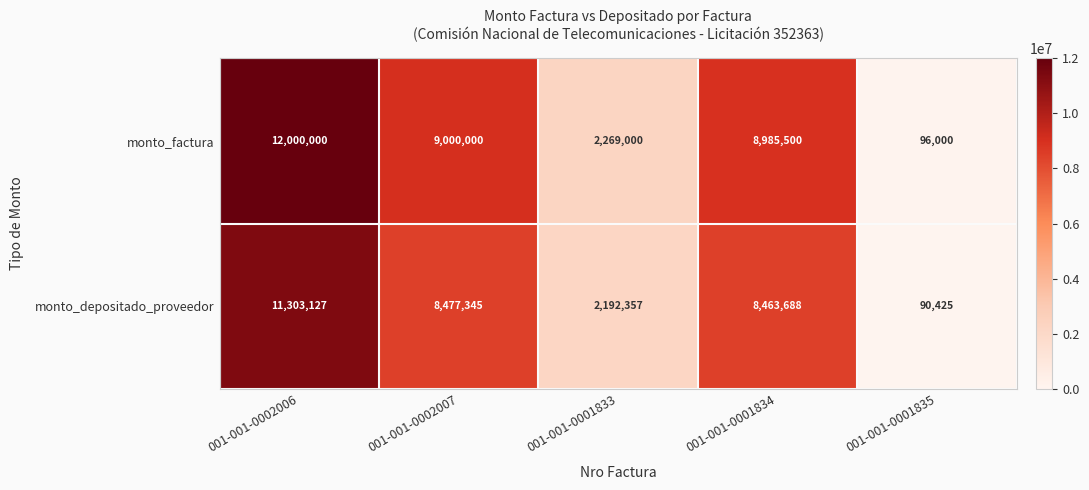

What is the spread (max minus min) of values at 001-001-0002006?

696873